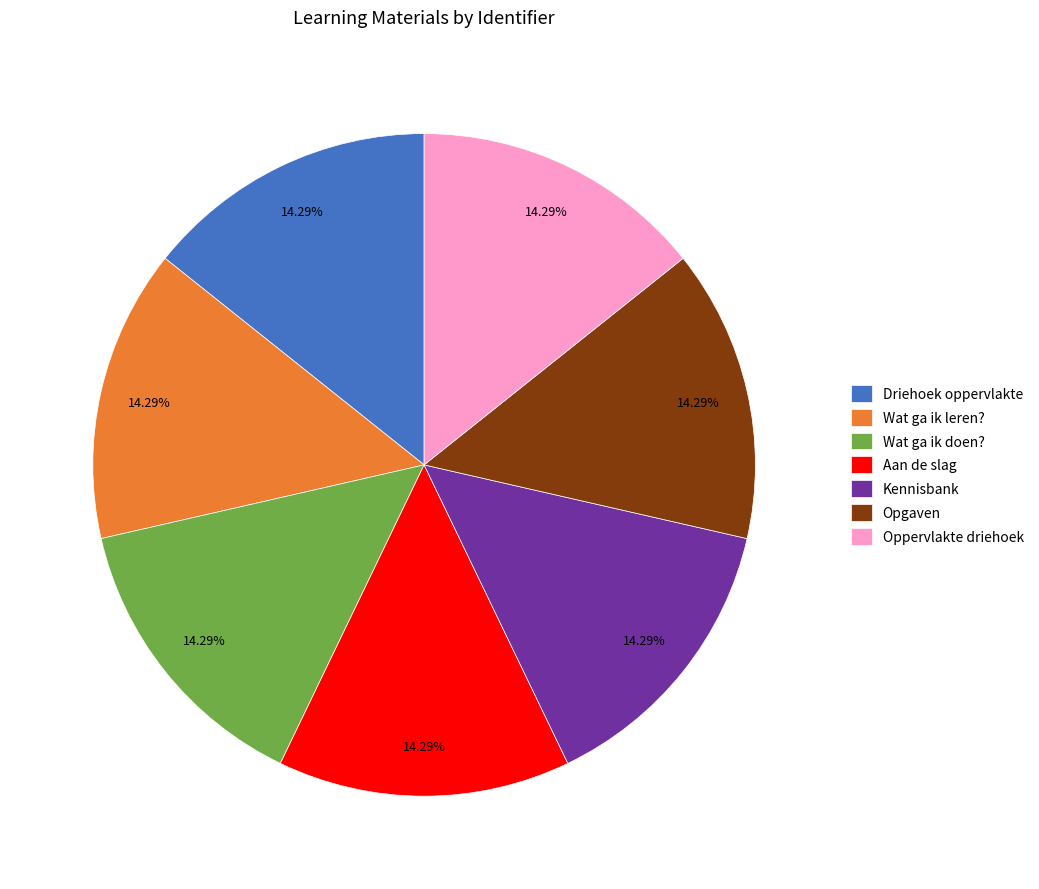

Does Wat ga ik doen? account for over 50% of the chart?

No